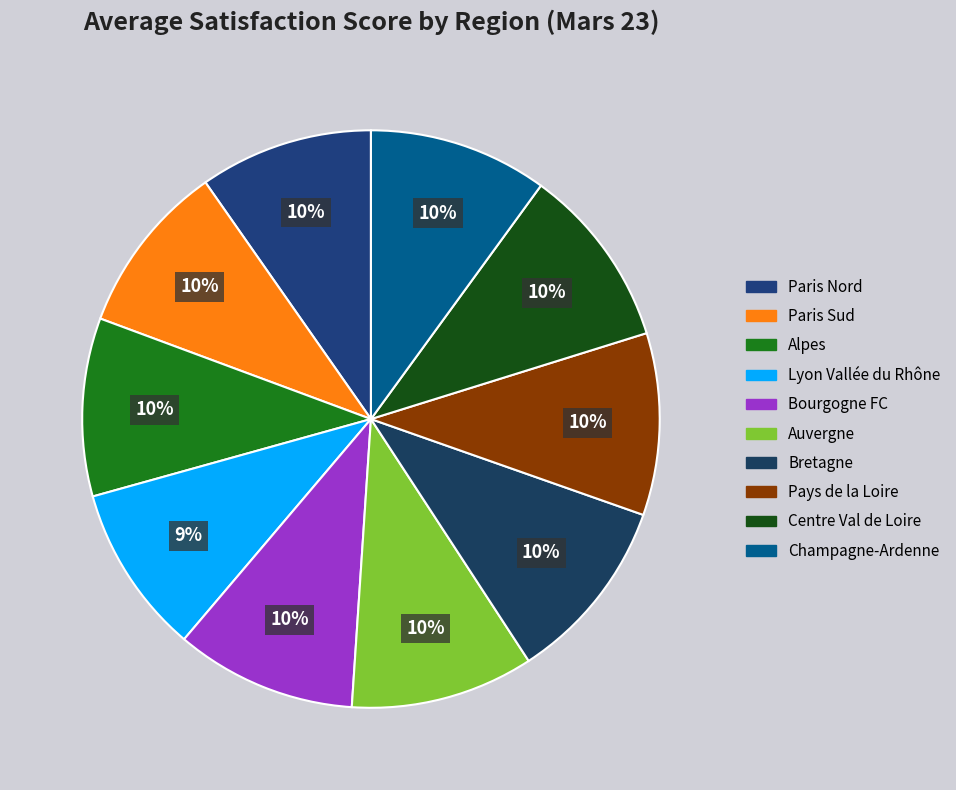

How many segments does this pie chart have?

10